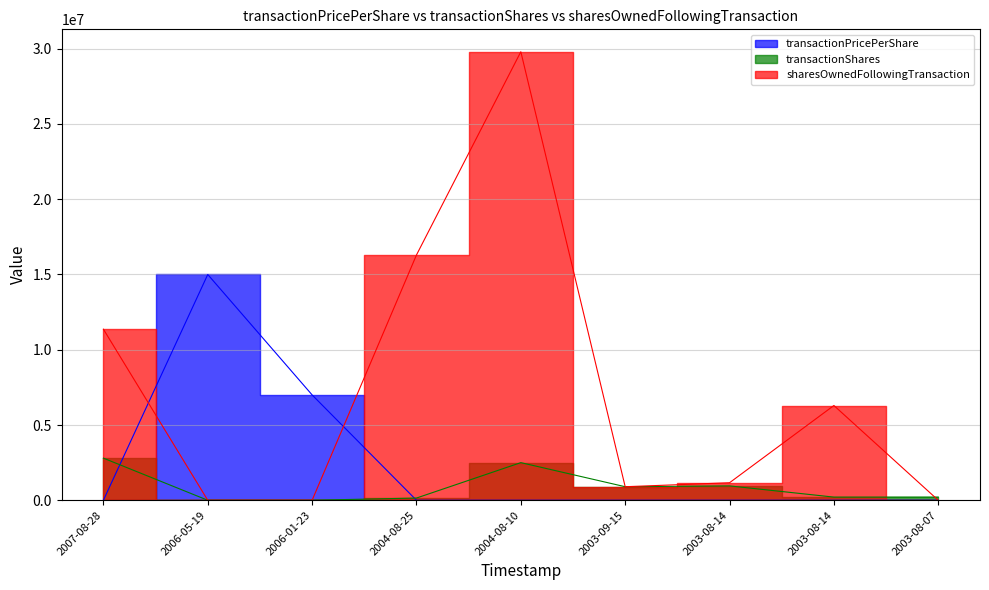

Reading left to right, extract all data points from this chart.

transactionPricePerShare: 5.4	15000000.0	7000000.0	4.9	4.1	9.2	6.3	5.9	5.9
transactionShares: 2798507.0	1.0	1.0	147000.0	2500000.0	900000.0	954000.0	210000.0	210000.0
sharesOwnedFollowingTransaction: 11366383.0	0.0	0.0	16296200.0	29798400.0	900000.0	1164000.0	6295000.0	0.0